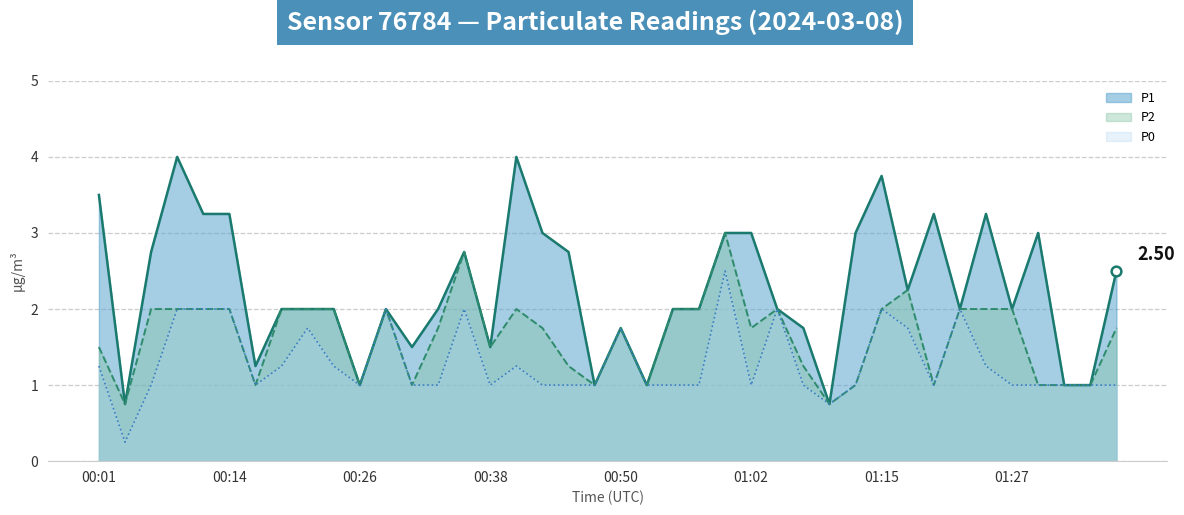

List the series in order of their overall mean, lowest first.

P0, P2, P1